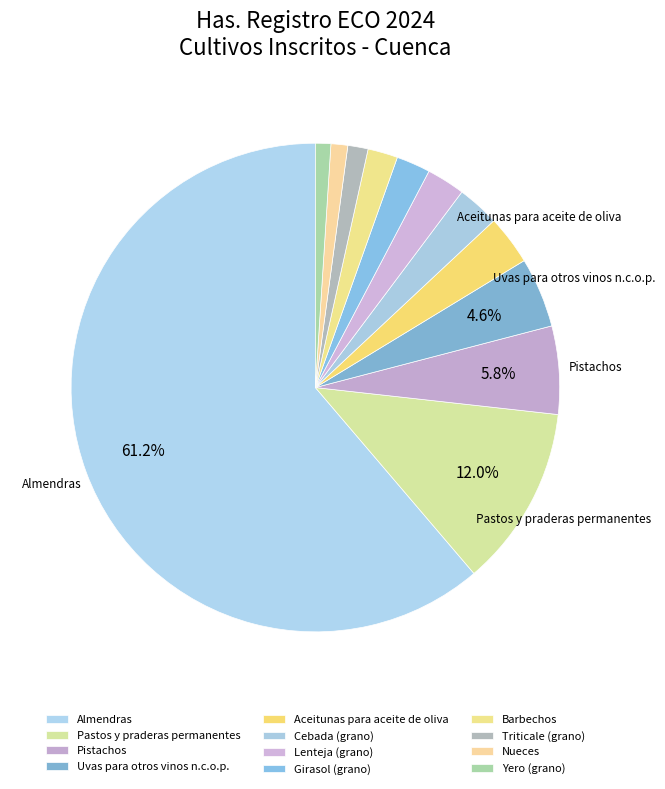

Does any single category account for the majority?

Yes